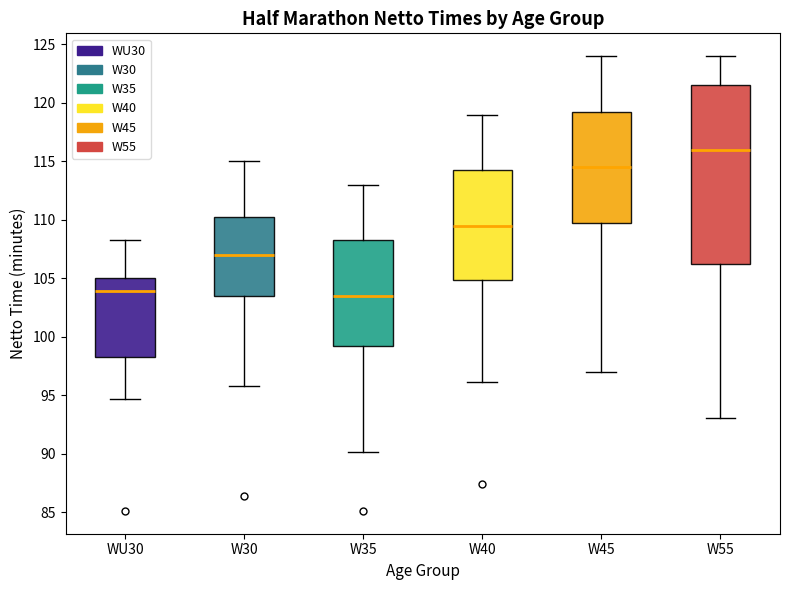

Which box's median line is the highest?

W55